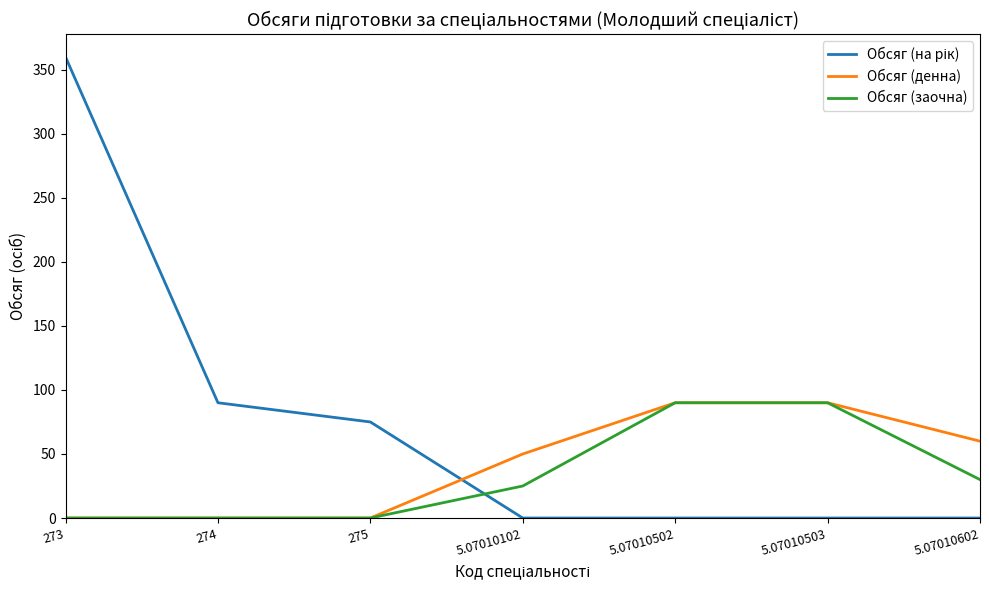

What position from the right is 275?

5